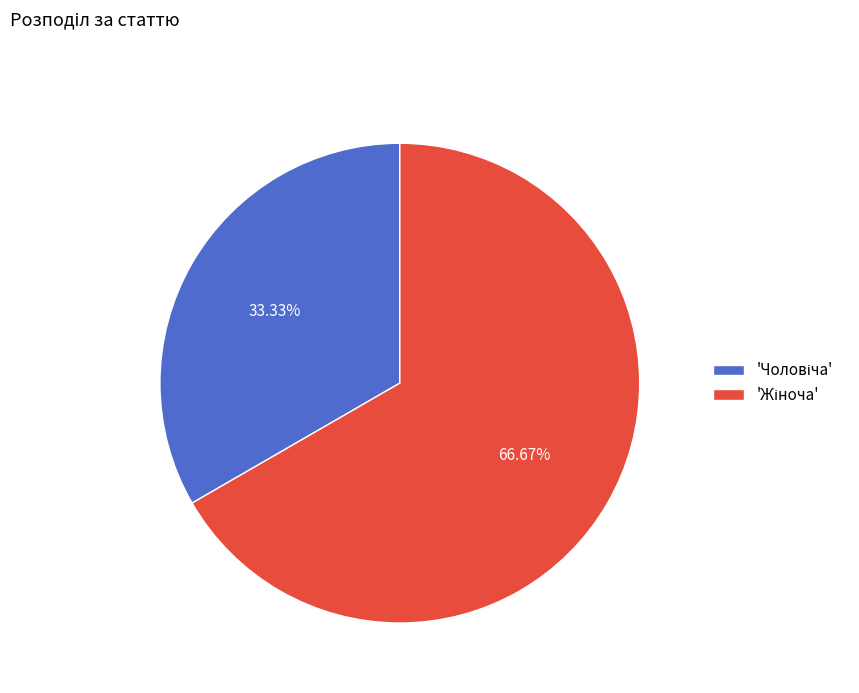

Does any single category account for the majority?

Yes